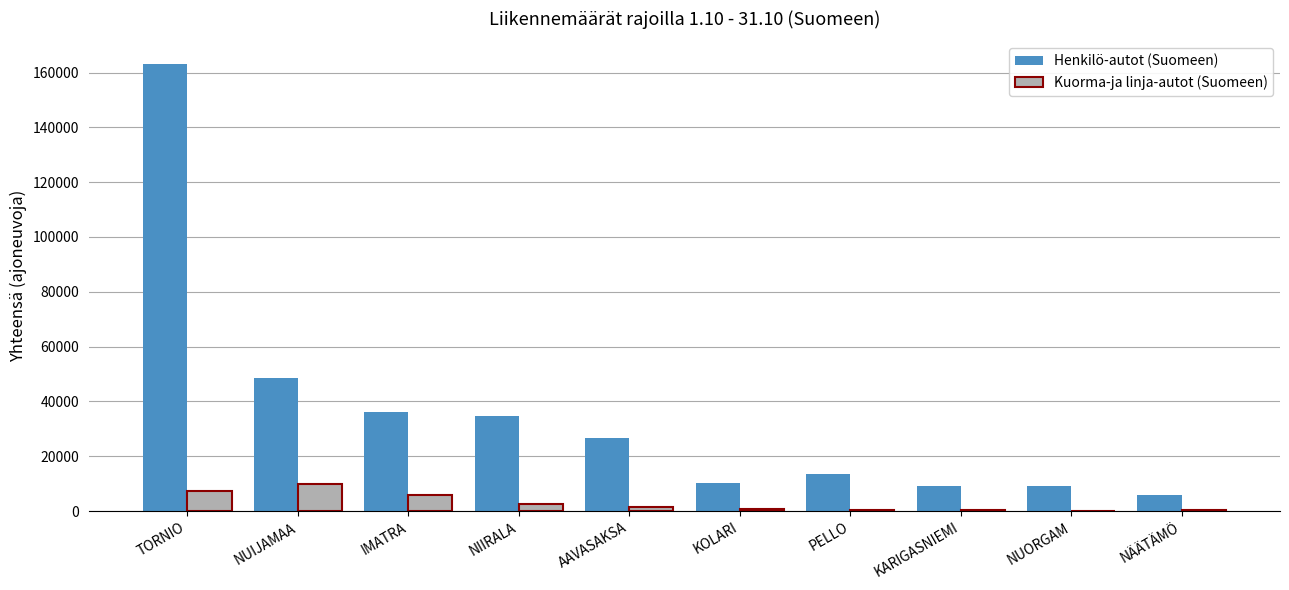

Which category has the highest value in the Henkilö-autot (Suomeen) series?

TORNIO